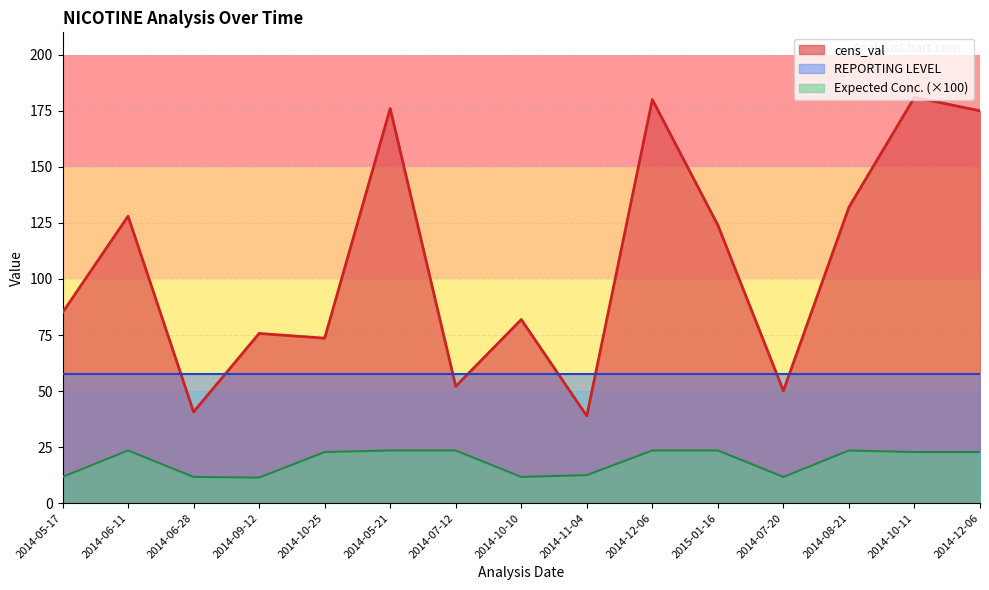

List the labels in order of cens_val value, largest first.

2014-10-11, 2014-12-06, 2014-05-21, 2014-12-06, 2014-08-21, 2014-06-11, 2015-01-16, 2014-05-17, 2014-10-10, 2014-09-12, 2014-10-25, 2014-07-12, 2014-07-20, 2014-06-28, 2014-11-04